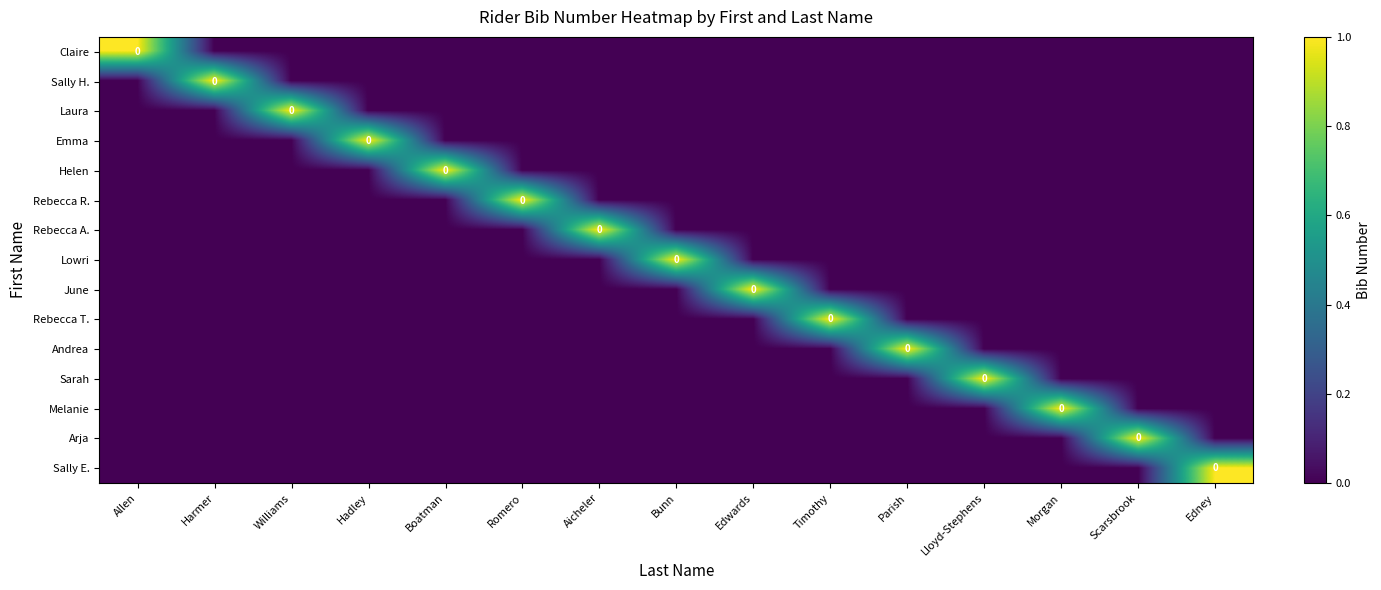

List the labels in order of Helen value, smallest first.

Allen, Harmer, Williams, Hadley, Romero, Aicheler, Bunn, Edwards, Timothy, Parish, Lloyd-Stephens, Morgan, Scarsbrook, Edney, Boatman